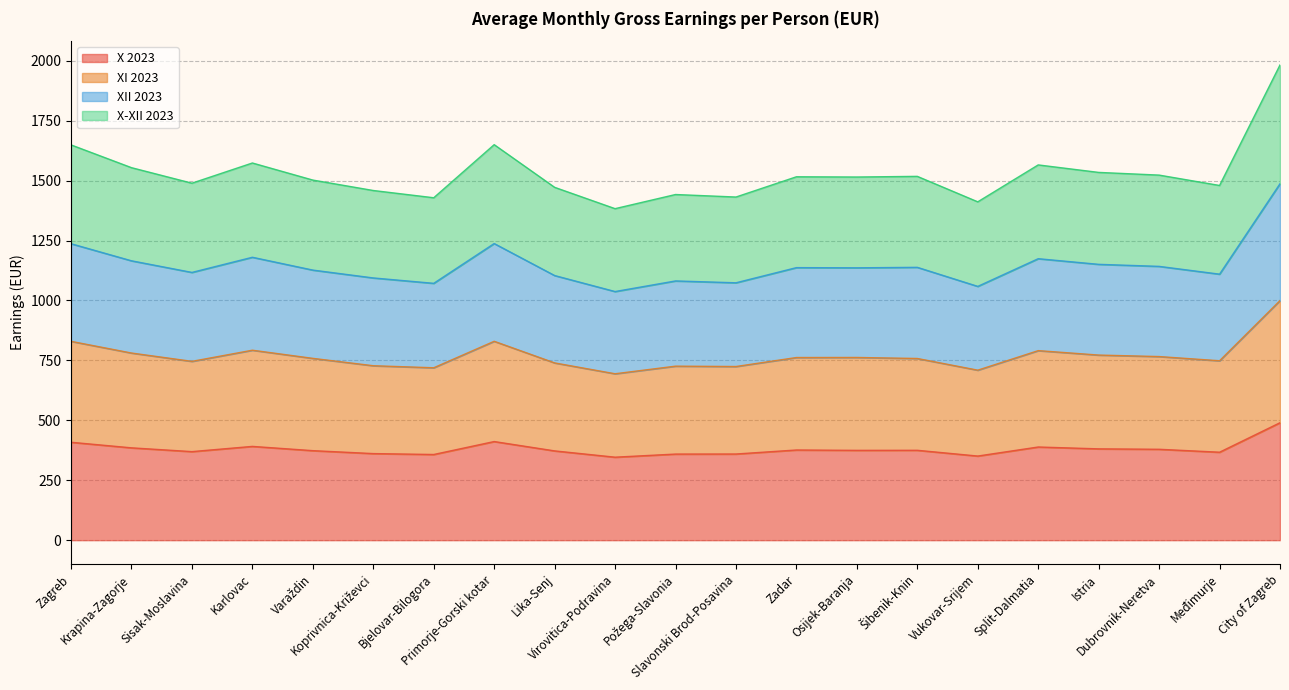

What is the label of the 10th point from the left?

Virovitica-Podravina